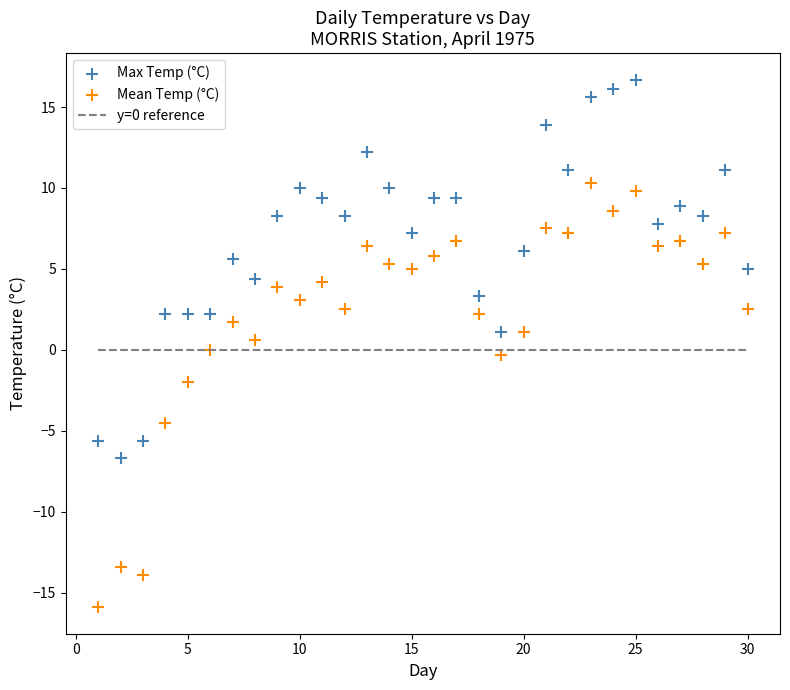

Across all data points, what is the range of Y values (max minus min)?

32.6